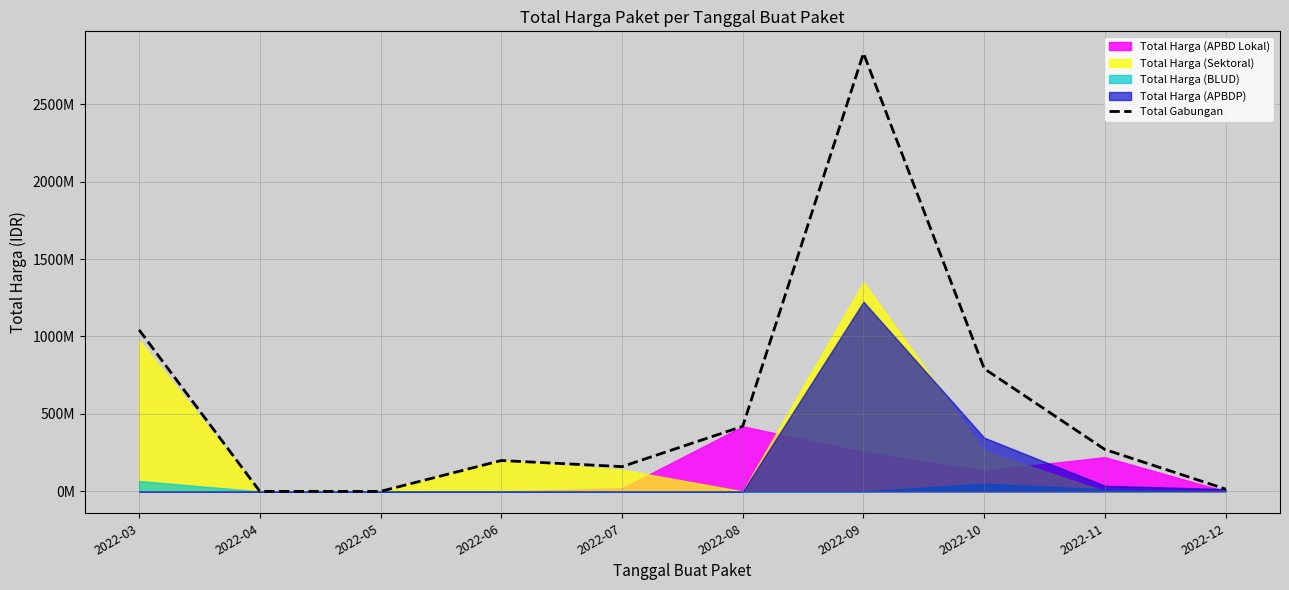

Reading right to left, what are all the values shown in this chart?

14750000	270275000	792342300	2828841000	420075000	159750000	199200000	0	0	1042701025